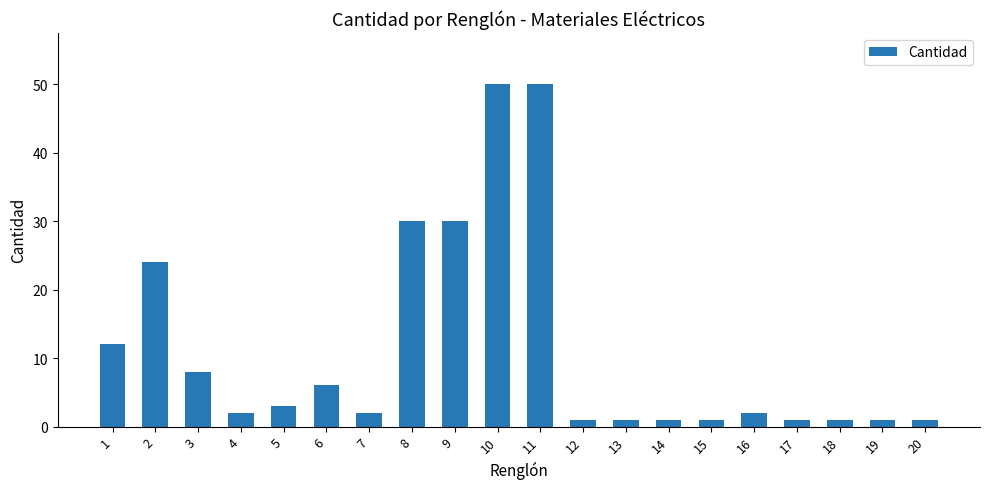

The chart shows a value of 1 at 12. True or false?

True